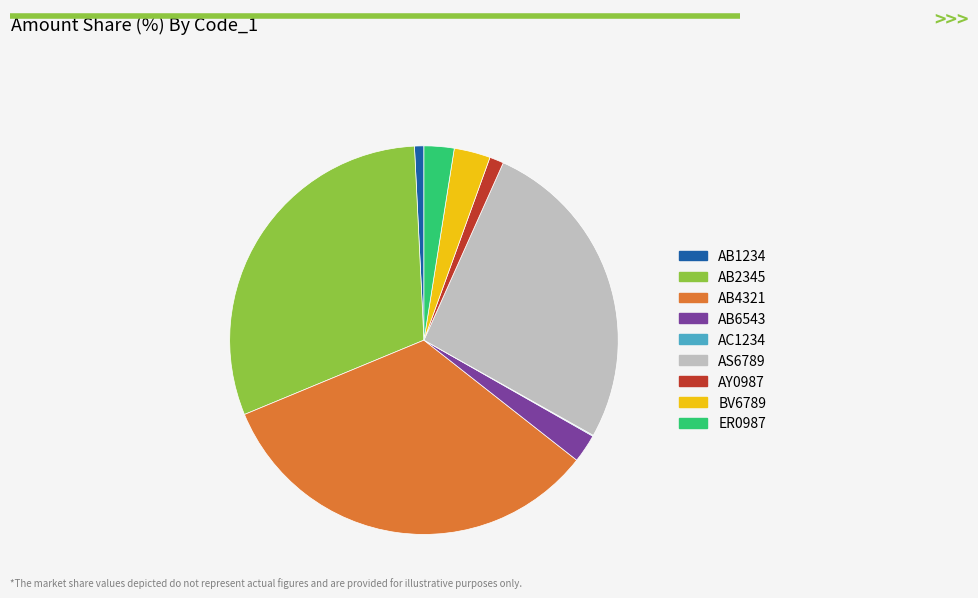

True or false: AB2345 accounts for 45% of the total.

False